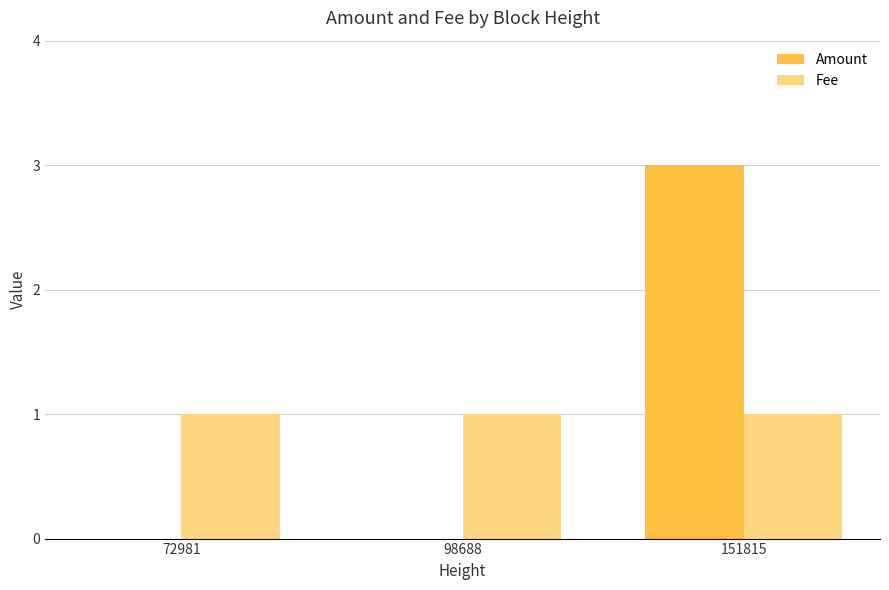

Is the value of Amount at 151815 greater than the value of Fee at 72981?

Yes